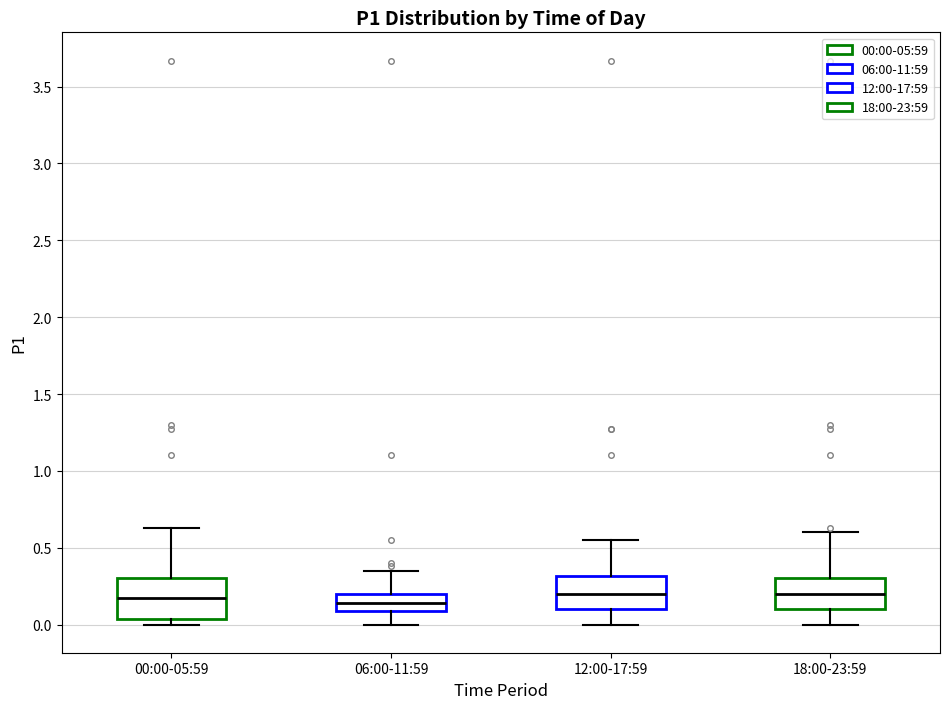

Where does the median line of the box for 18:00-23:59 sit on the y-axis? The values are not printed on the chart, so give them approximately, as read against the axis.

0.20